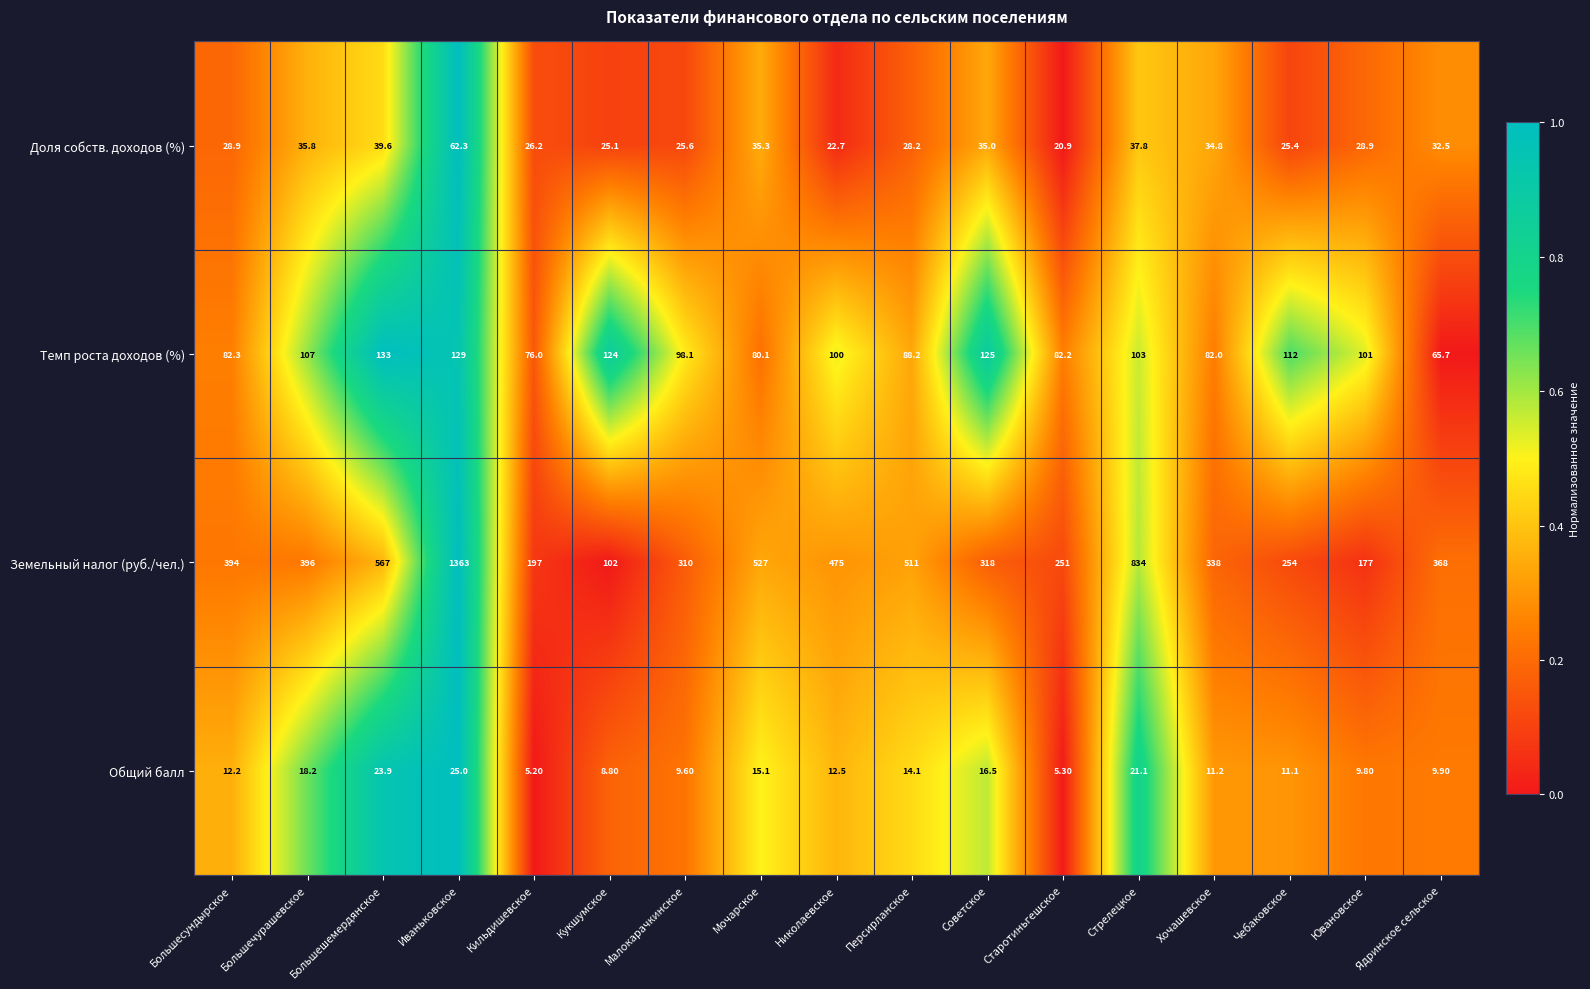

What is the sum of the Общий балл values at Советское and Хочашевское?

27.7